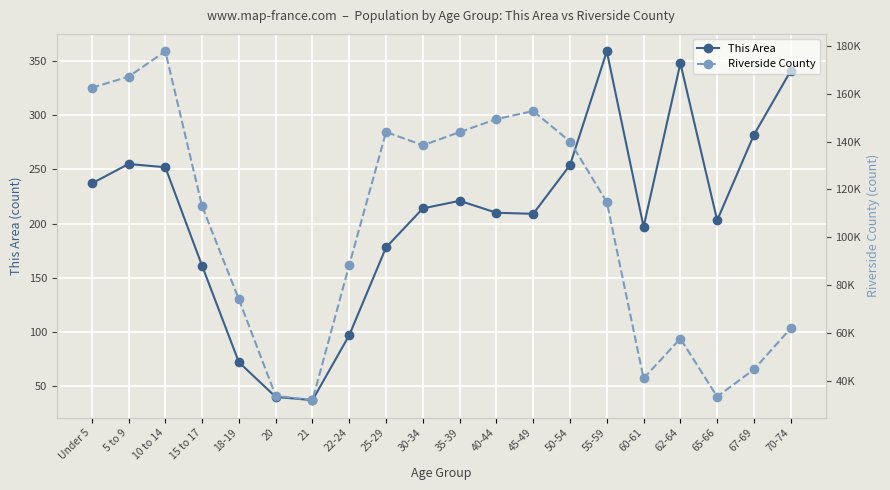

At which label does Riverside County reach its minimum?

21